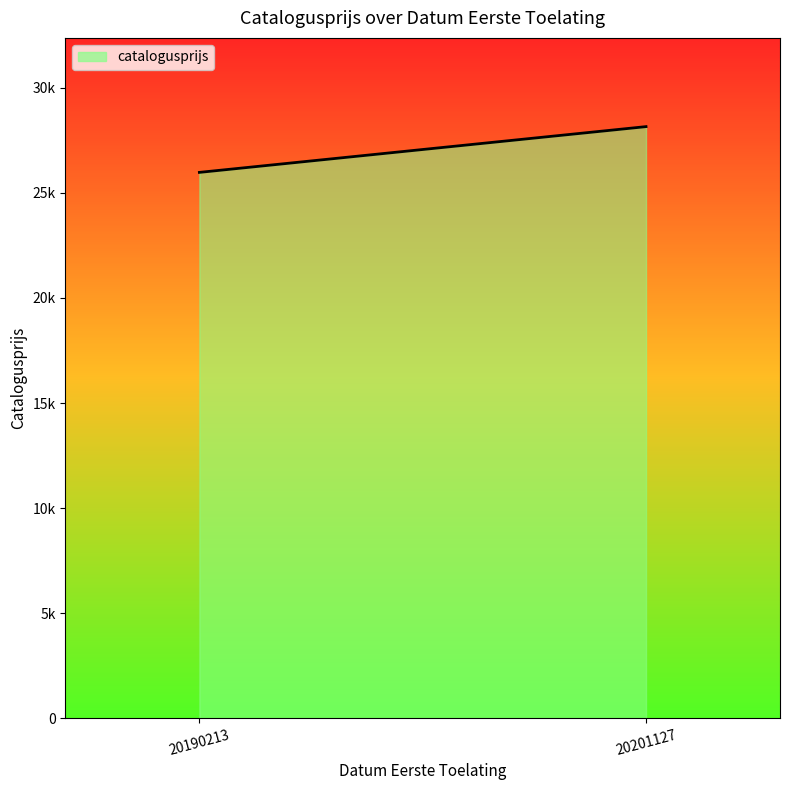

At which category does the chart reach its peak across all series?

20201127